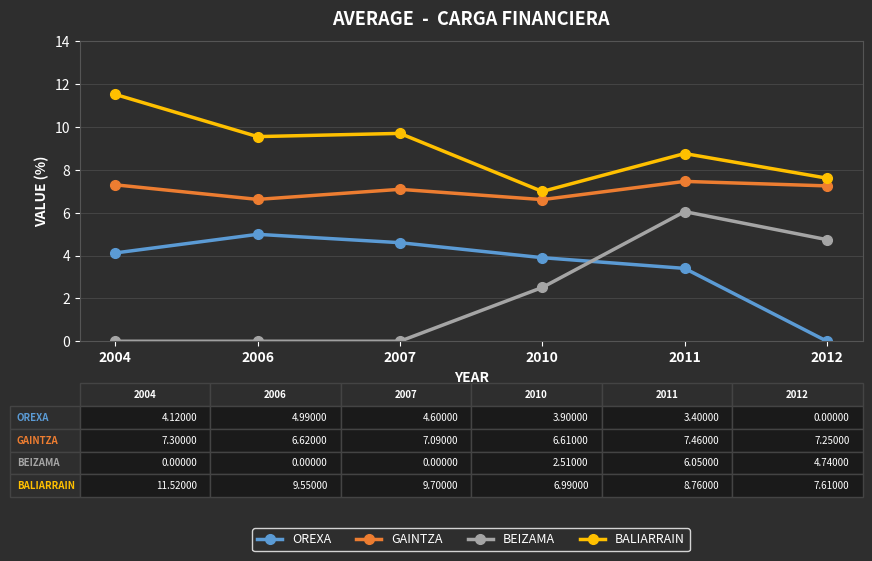

Is this an area chart (filled region under the line)?

No